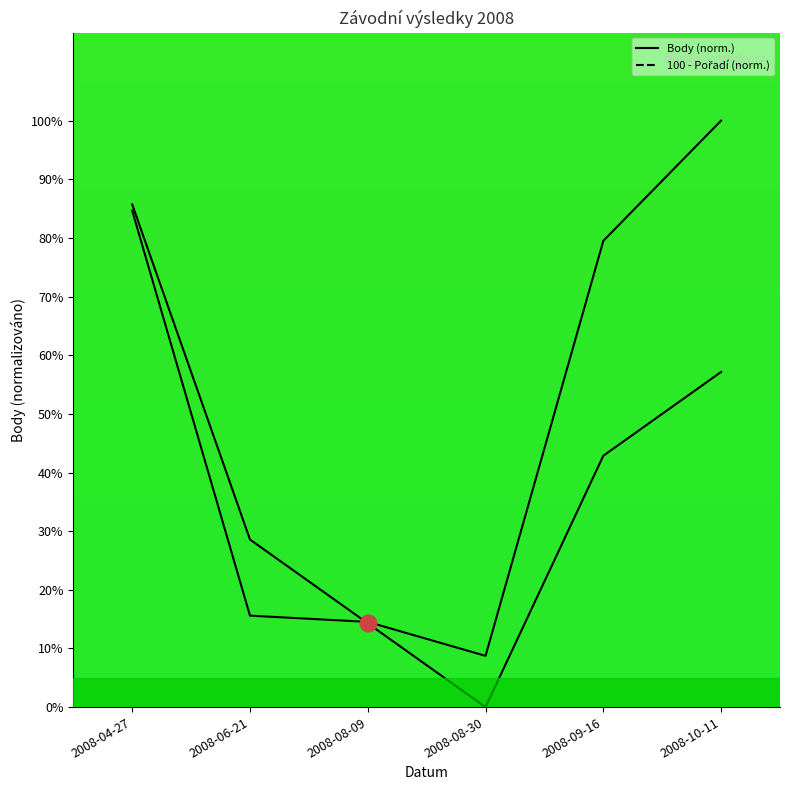

What is the highest value of the Body series?

100.0